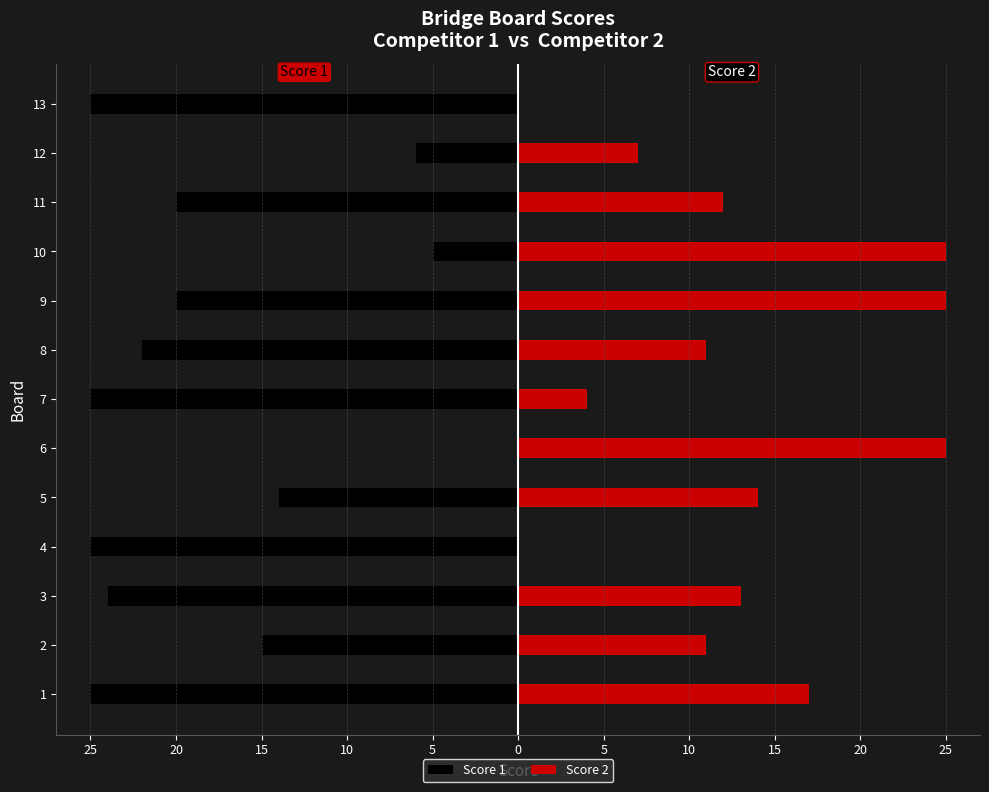

What are all the series names shown in the legend?

Score 1, Score 2